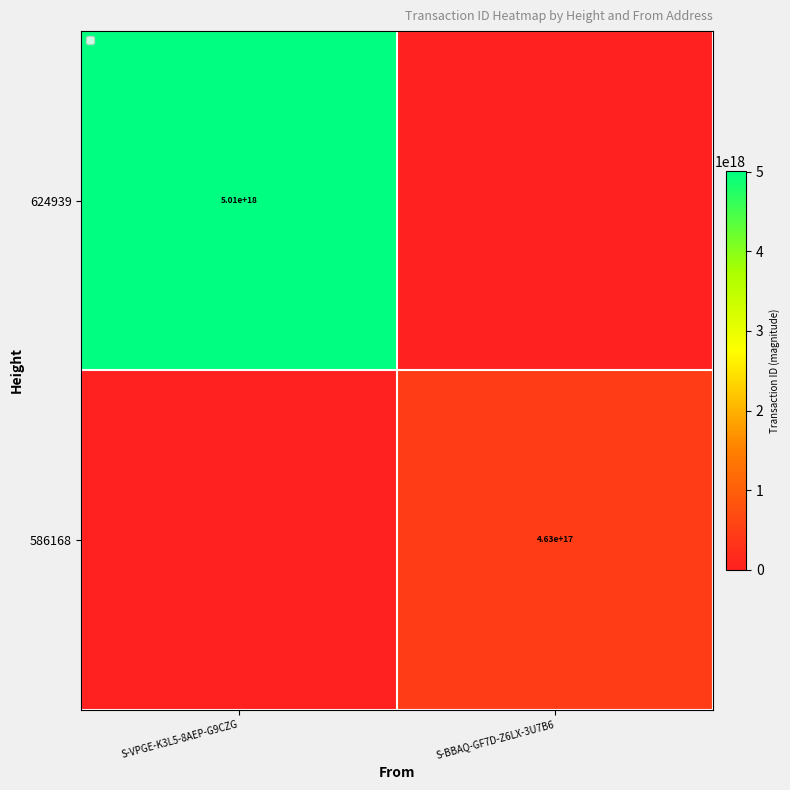

Is the value of 586168 at S-BBAQ-GF7D-Z6LX-3U7B6 greater than the value of 624939 at S-VPGE-K3L5-8AEP-G9CZG?

No